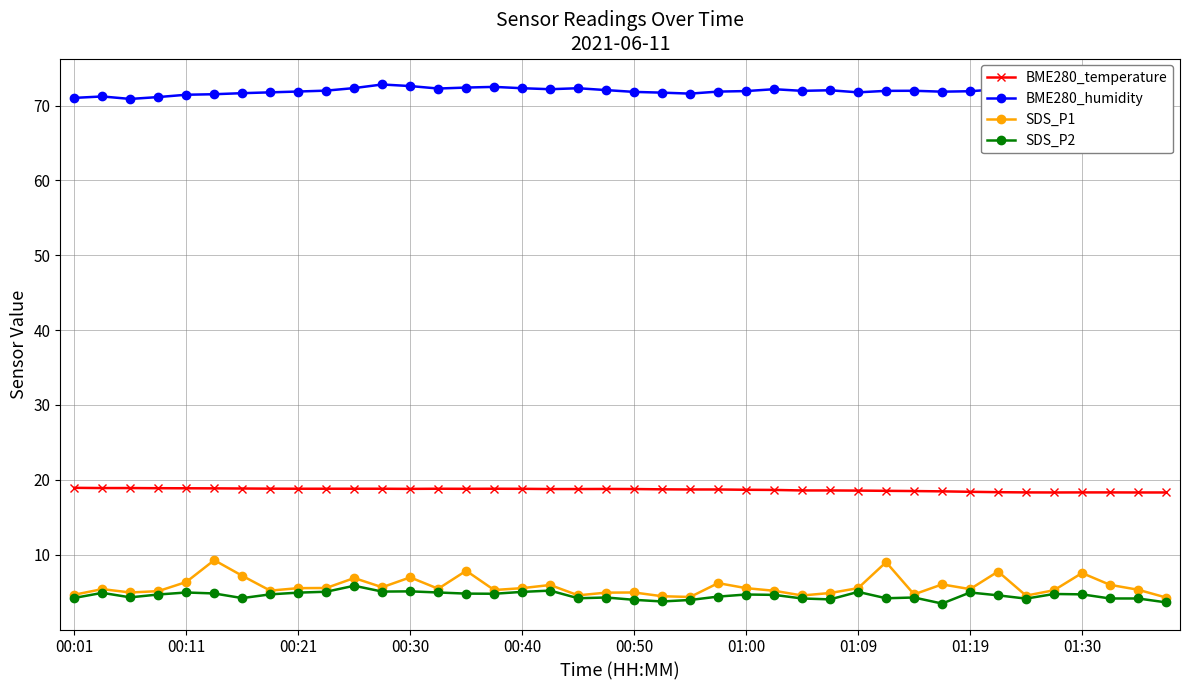

What is the maximum value for SDS_P1?

9.3